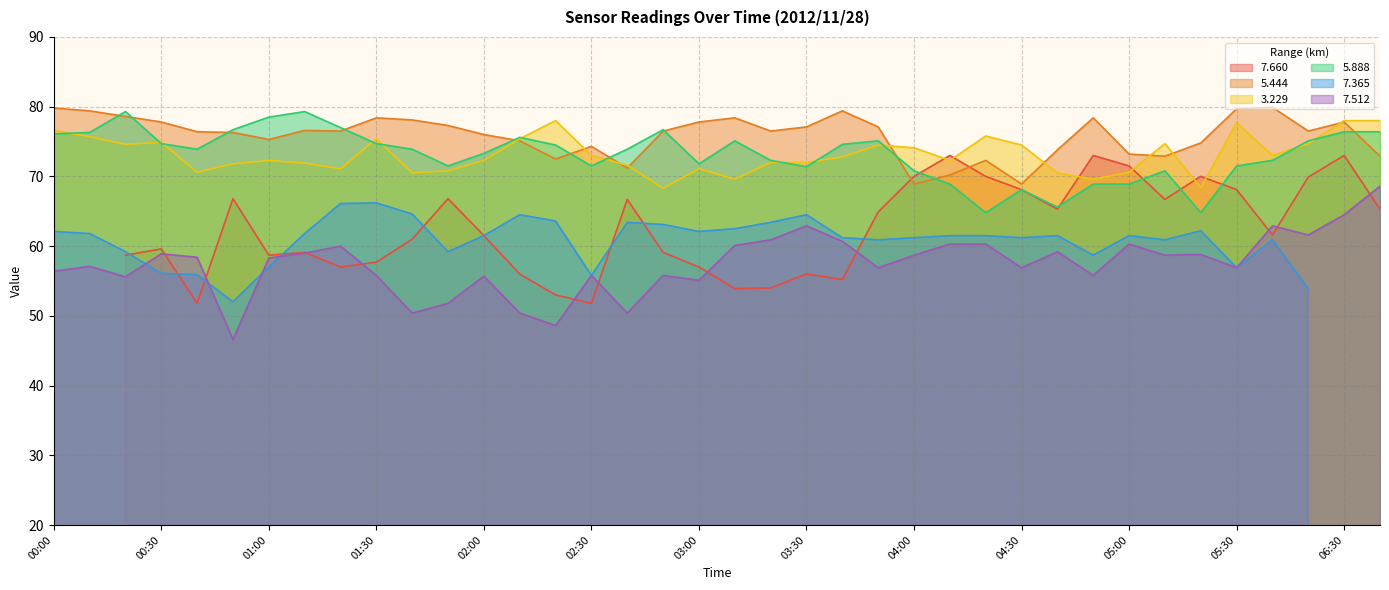

What is the average value of the   5.444 series?

75.9